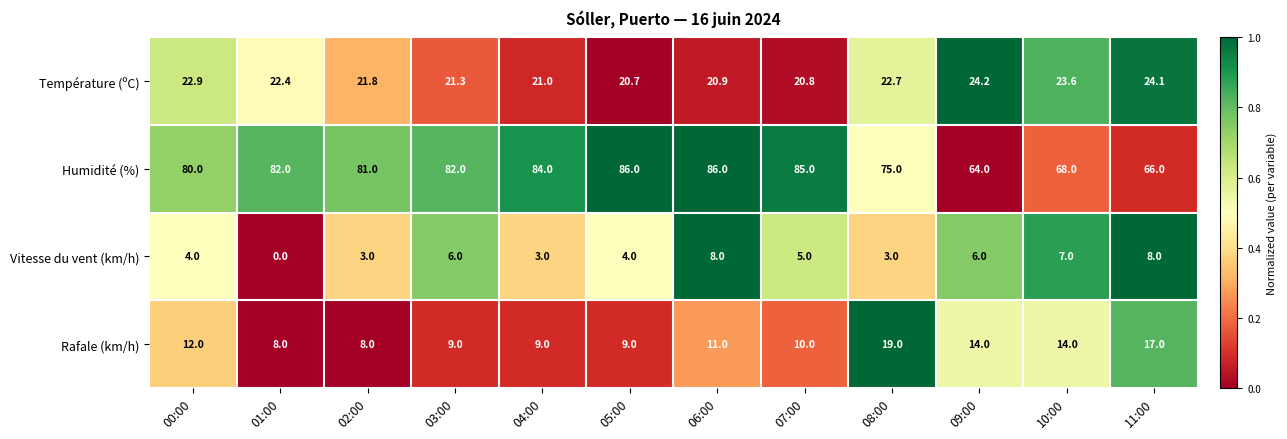

Where does the Rafale (km/h) series first go above 11?

00:00